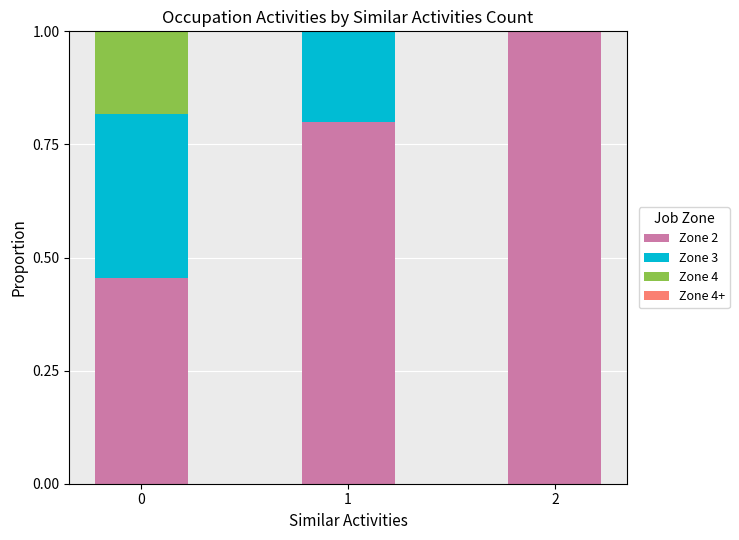

What is the total value across all series at 2?

1.0